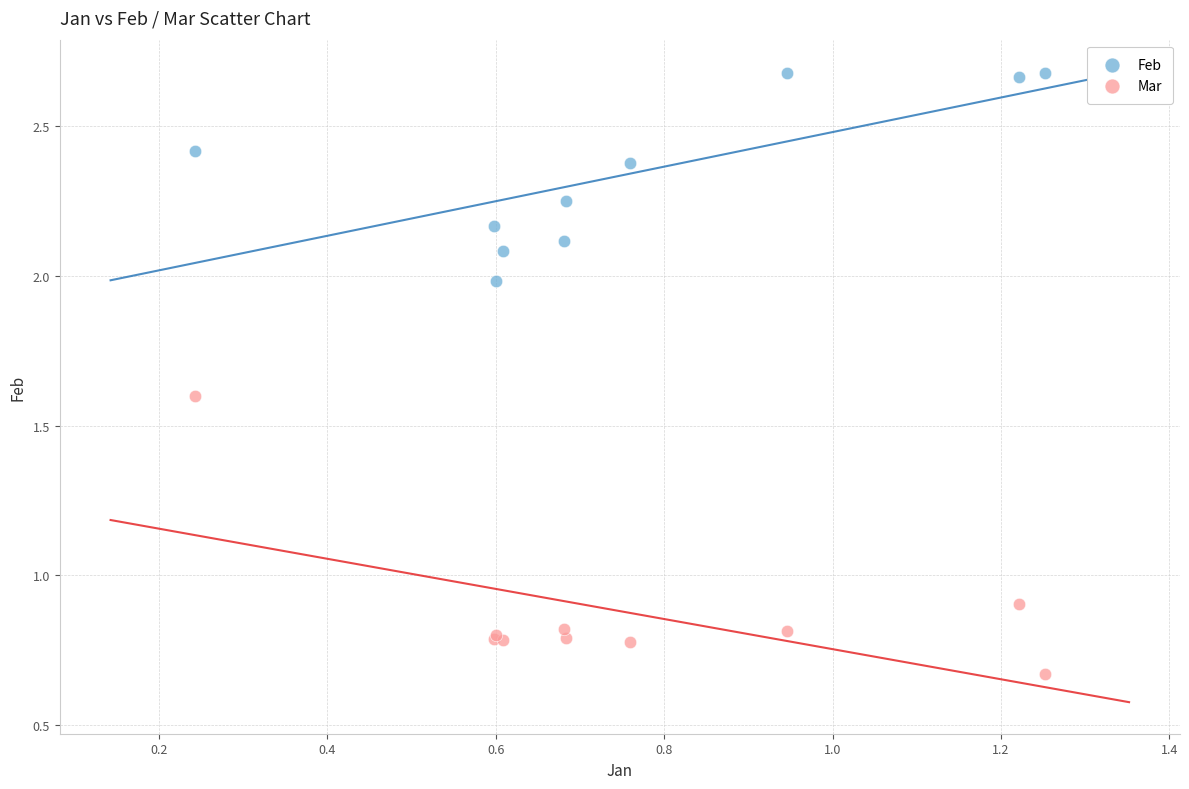

Which series reaches the minimum Y coordinate?

Mar